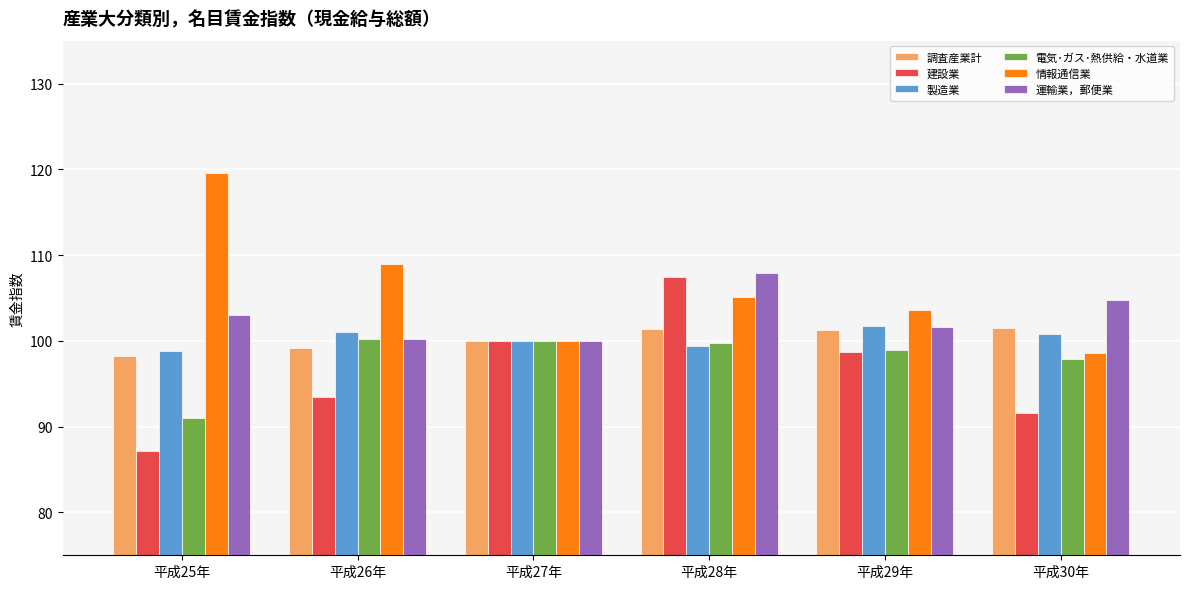

Are the bars horizontal?

No